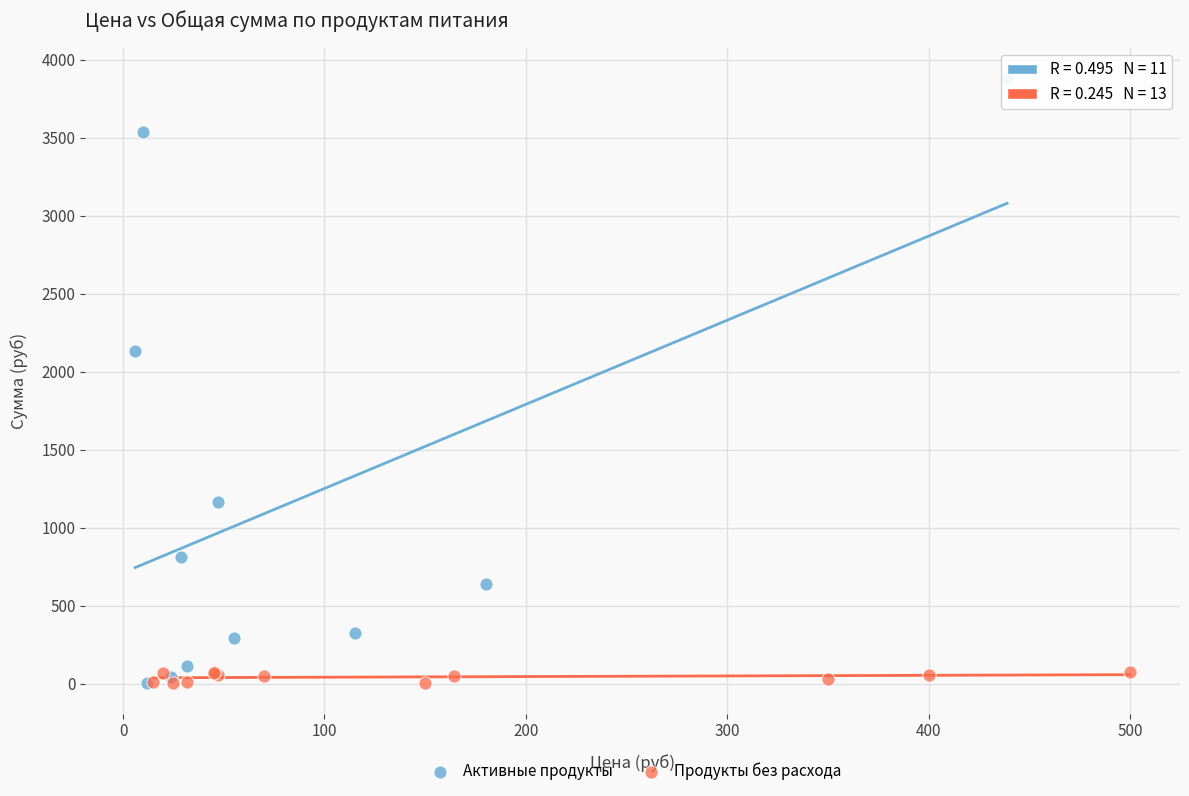

Which series has the largest Y range (max minus min)?

Активные продукты